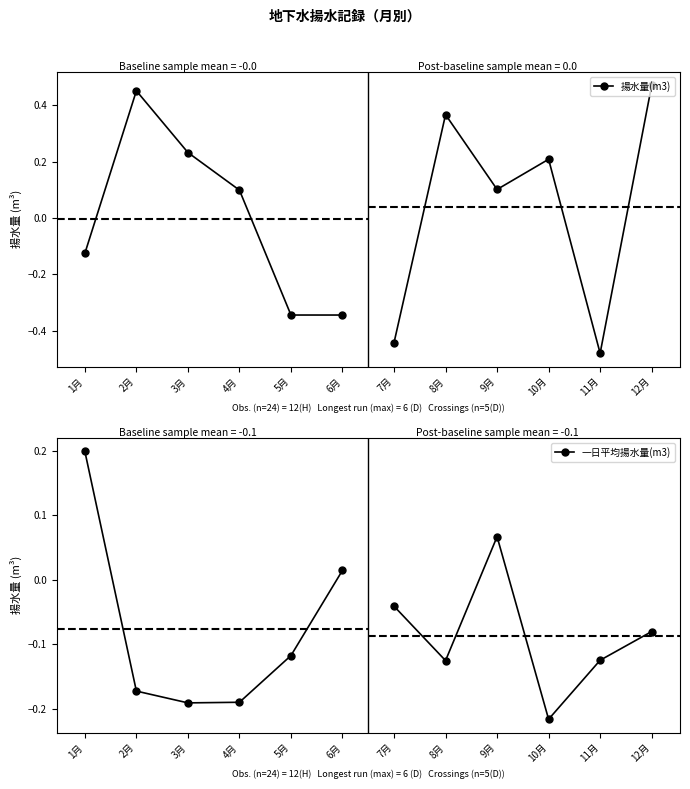

What is the maximum value for 一日平均揚水量(m3)?

0.2